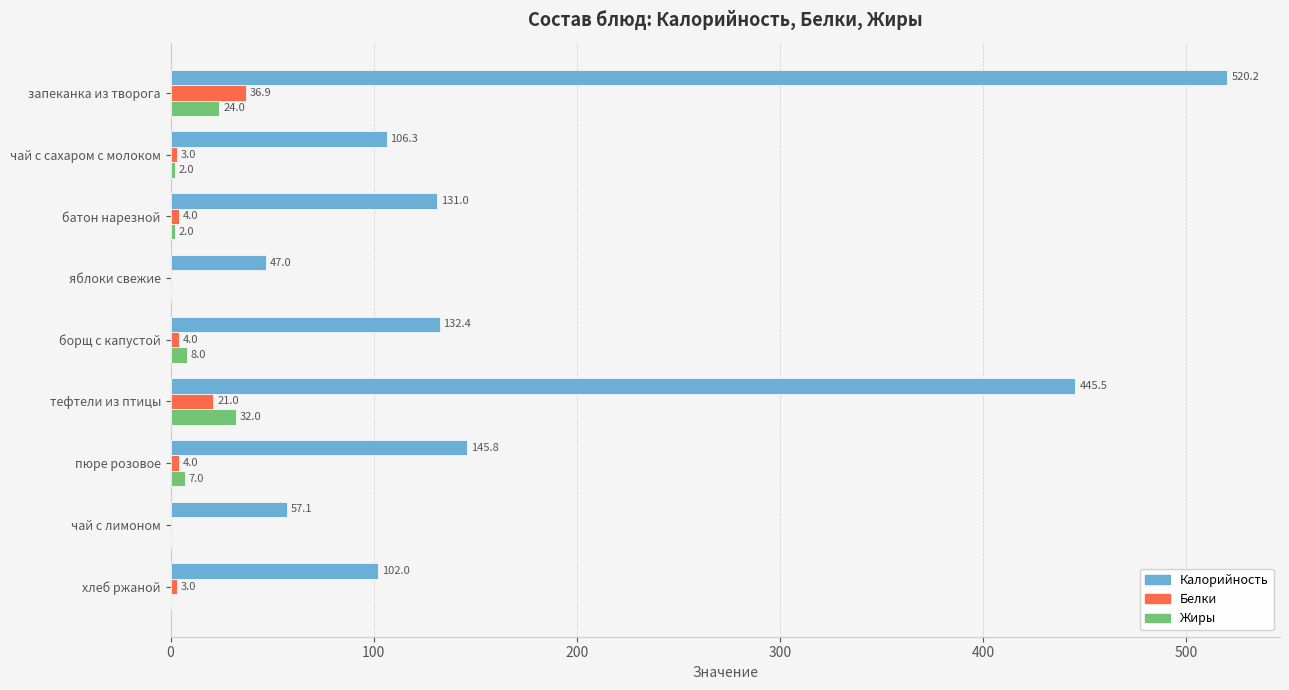

Which series has the largest range (max minus min)?

Калорийность